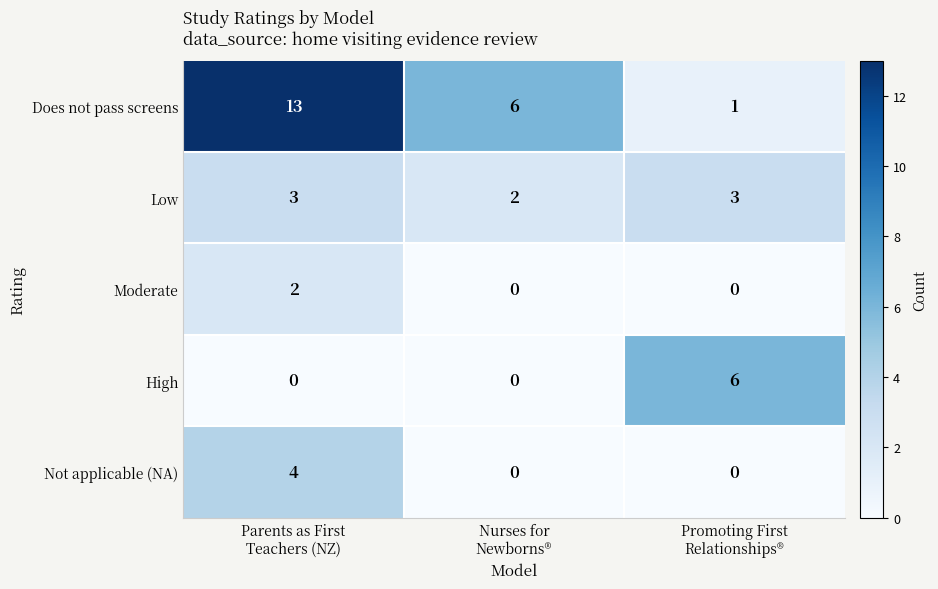

List the series in order of their peak value, lowest first.

Moderate, Low, Not applicable (NA), High, Does not pass screens